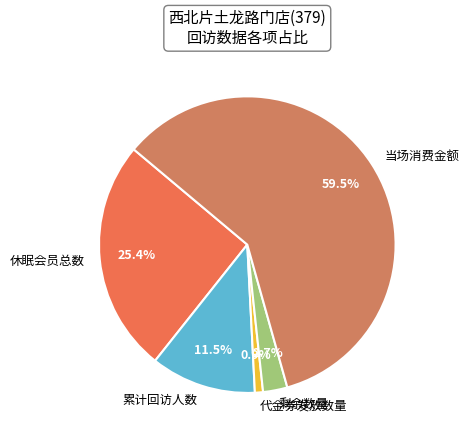

True or false: 剩余数量 accounts for 14% of the total.

False